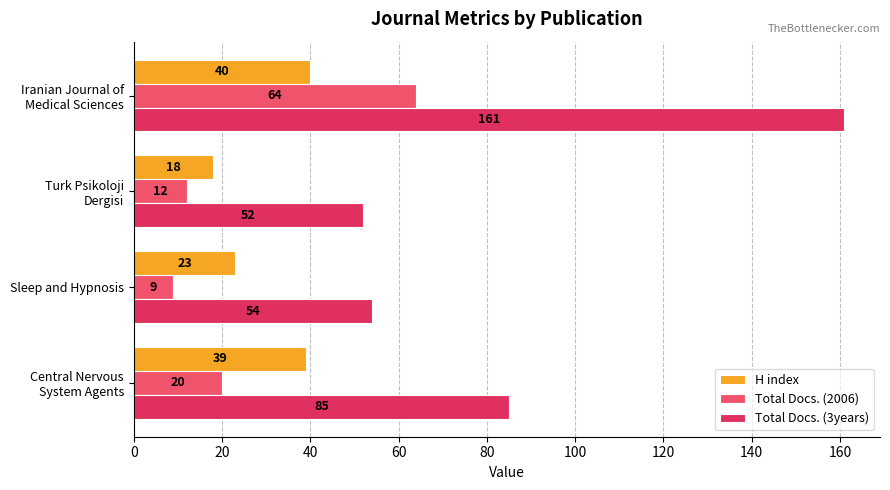

Which series has the largest range (max minus min)?

Total Docs. (3years)